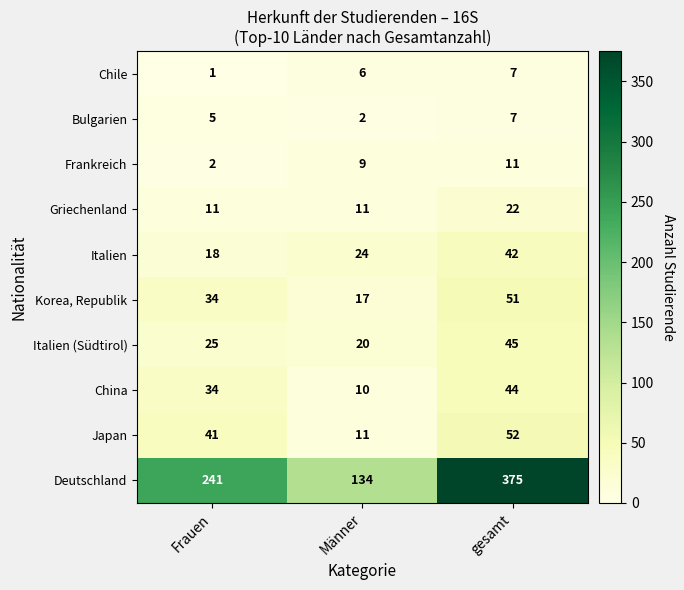

Count the Italien (Südtirol) values in the range 20 to 45.

3